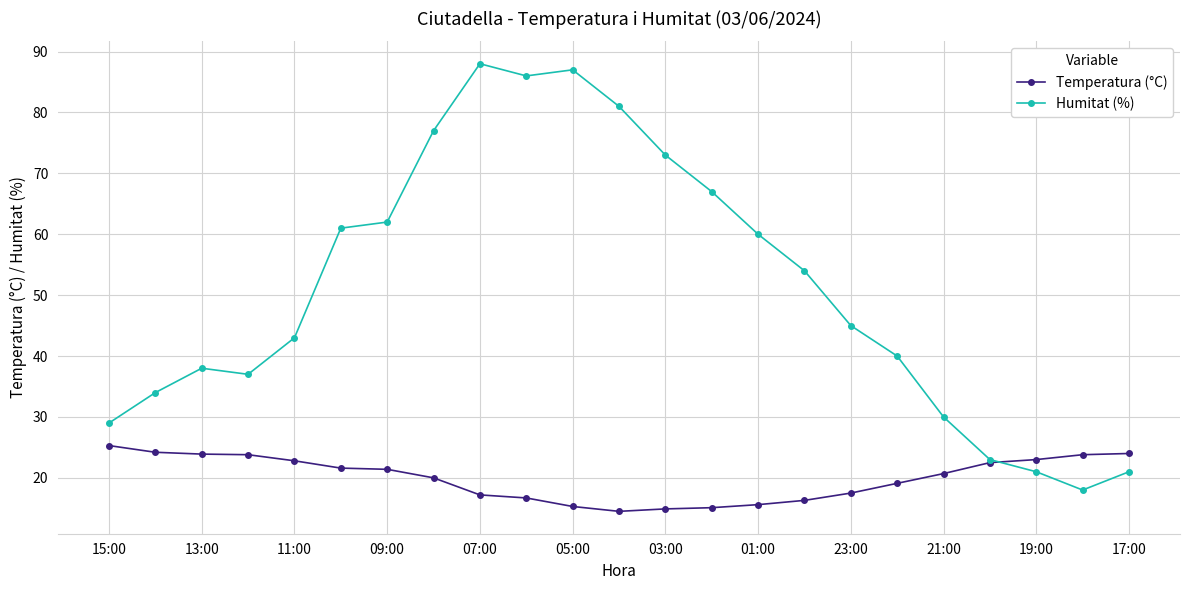

Which series has the largest range (max minus min)?

Humitat (%)